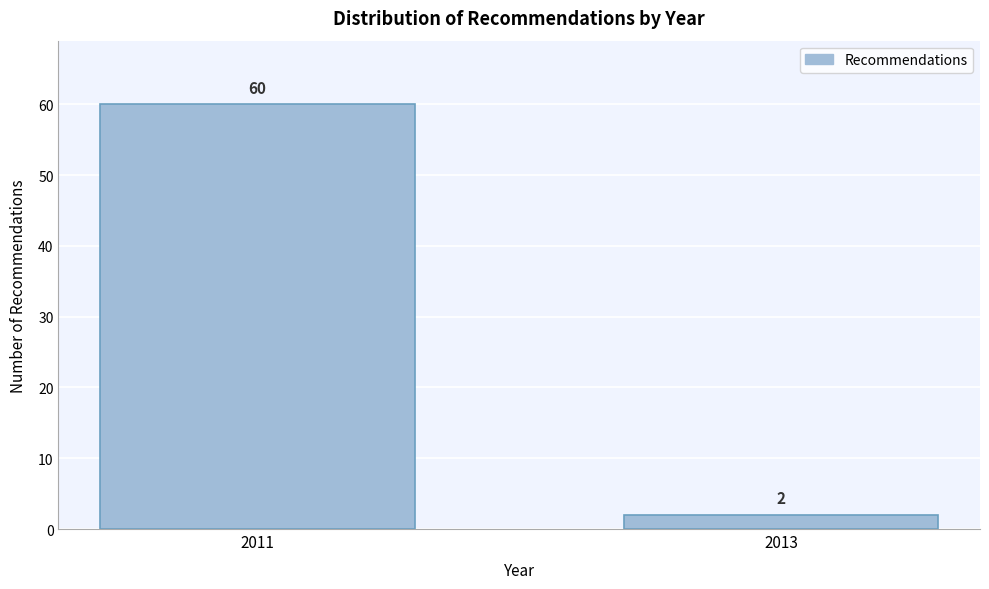

Reading left to right, transcribe all the data shown in this chart.

2011=60	2013=2